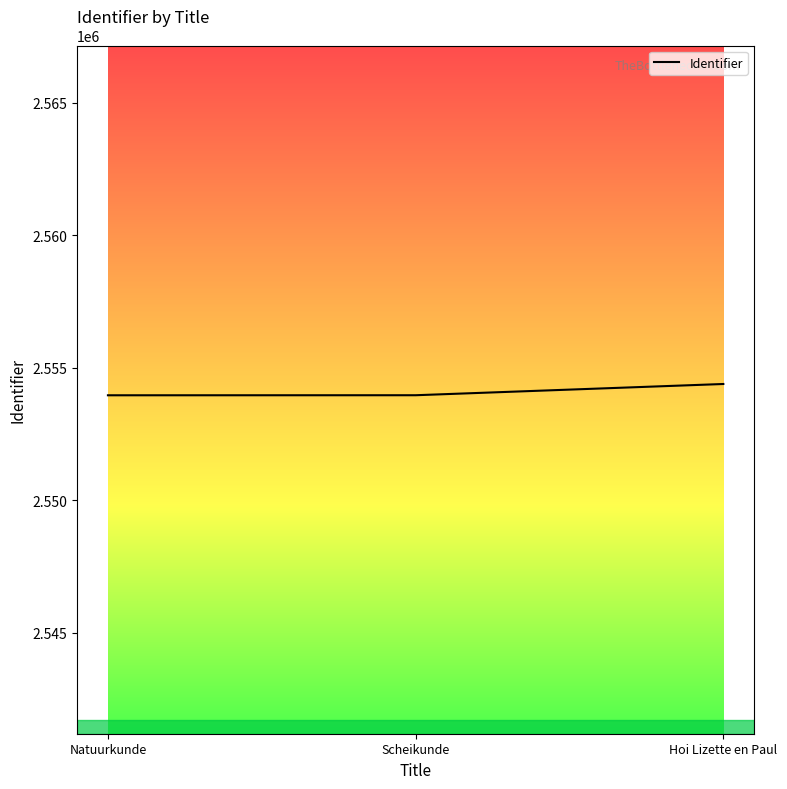

What is the approximate value at Hoi Lizette en Paul?

2554380